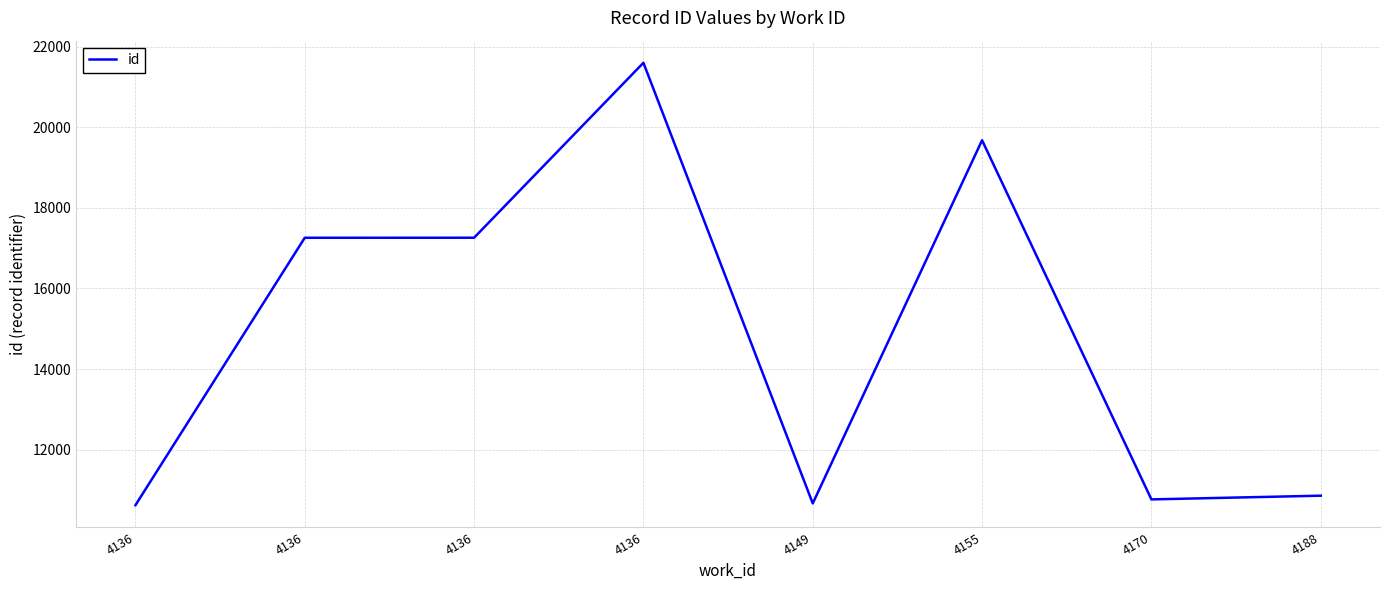

How many points are higher than both their immediate neighbors (excluding endpoints)?

2